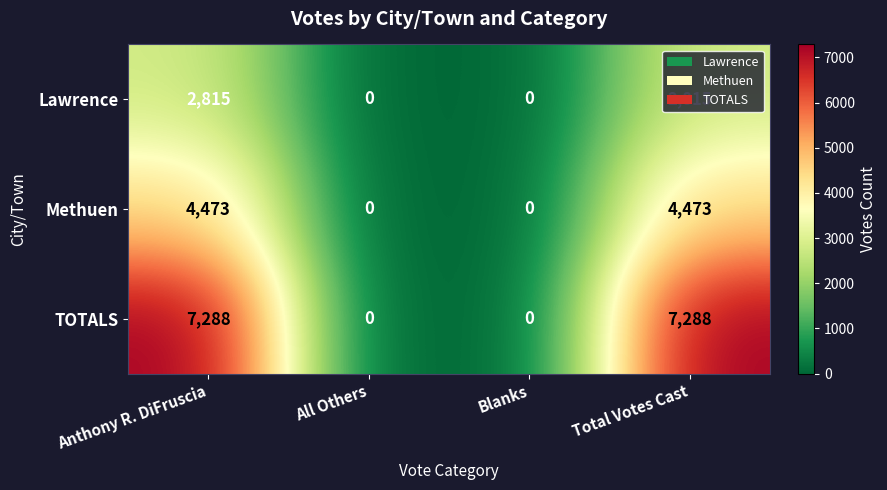

Rank the series by their average value, from highest to lowest.

TOTALS, Methuen, Lawrence